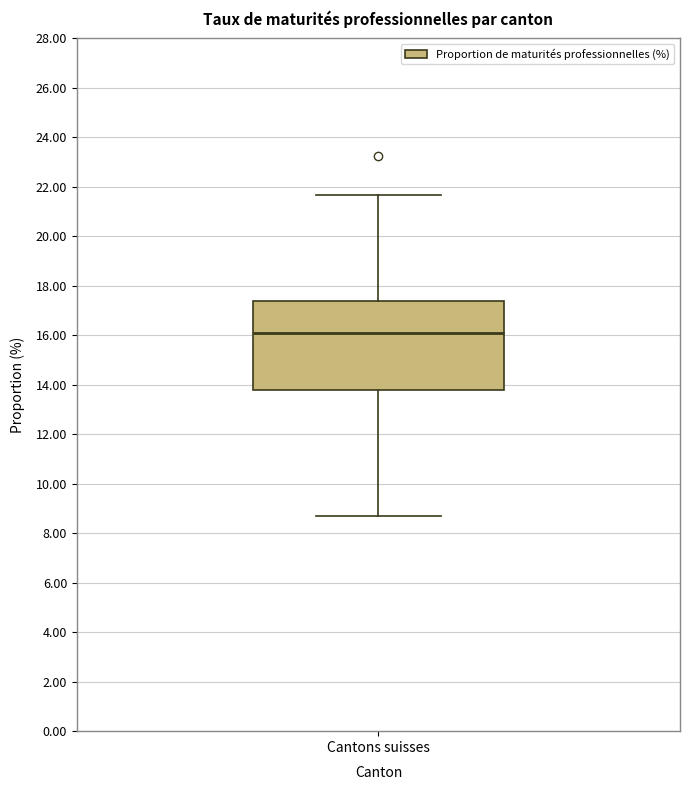

Transcribe this box plot: give where the median line is, the range the box spans, and where the two whiskers end, as read against the y-axis. The values are not printed on the chart, so give them approximately, as read against the axis.

median 16.0, box 13.8 to 17.4, whiskers 8.8 to 21.6